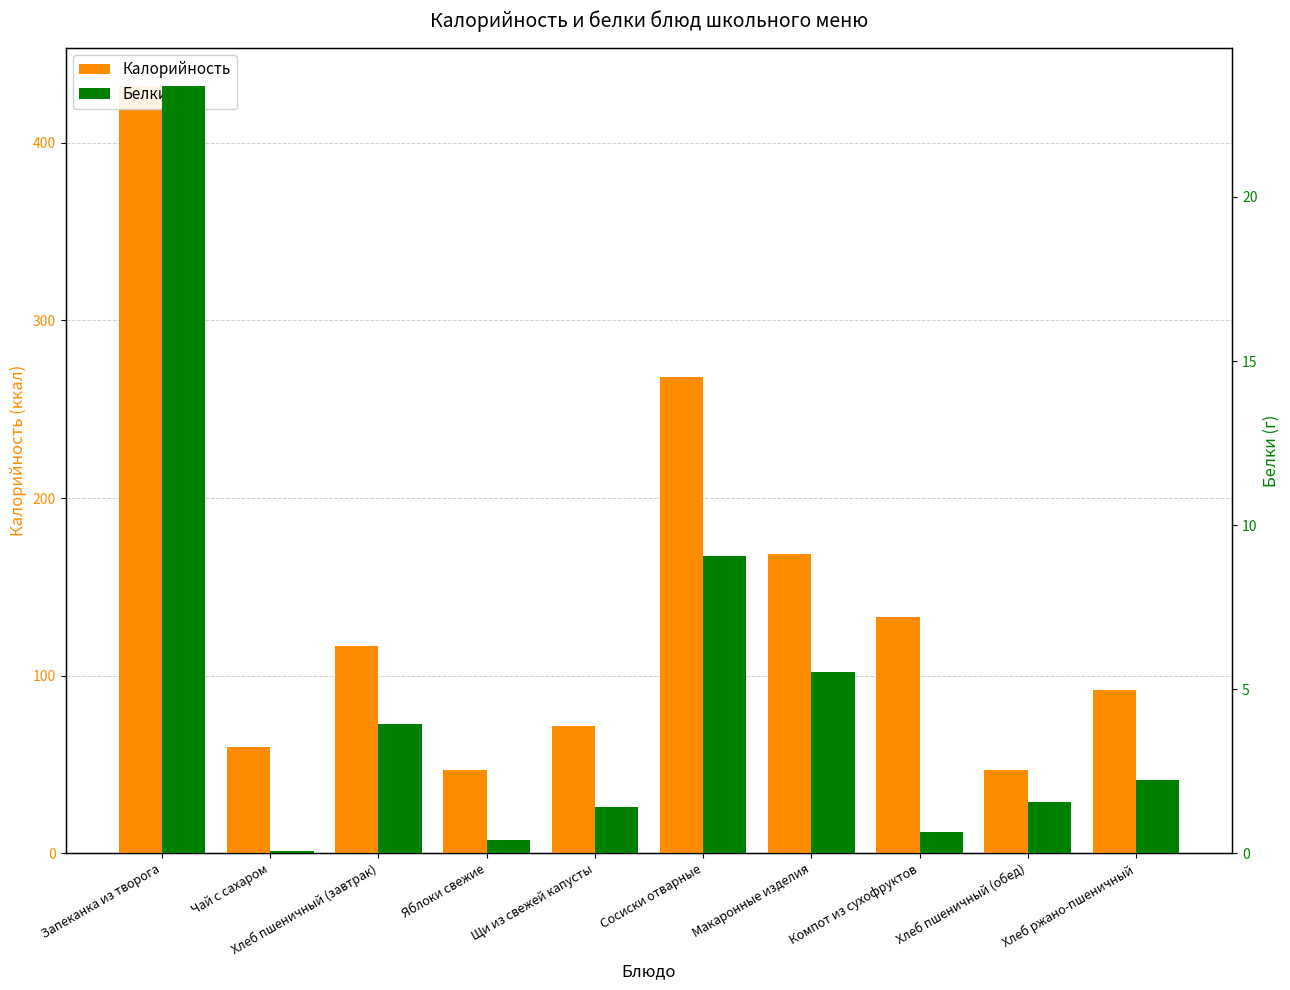

List the series in order of their peak value, lowest first.

Белки, Калорийность